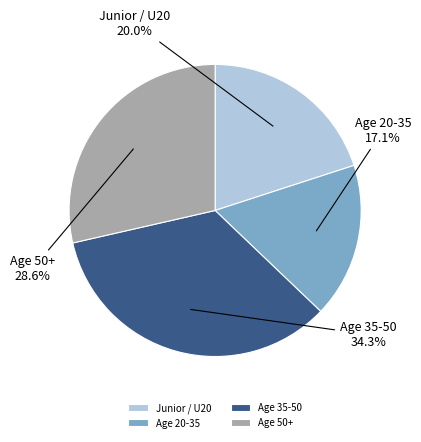

Is Junior / U20 the majority of the pie?

No